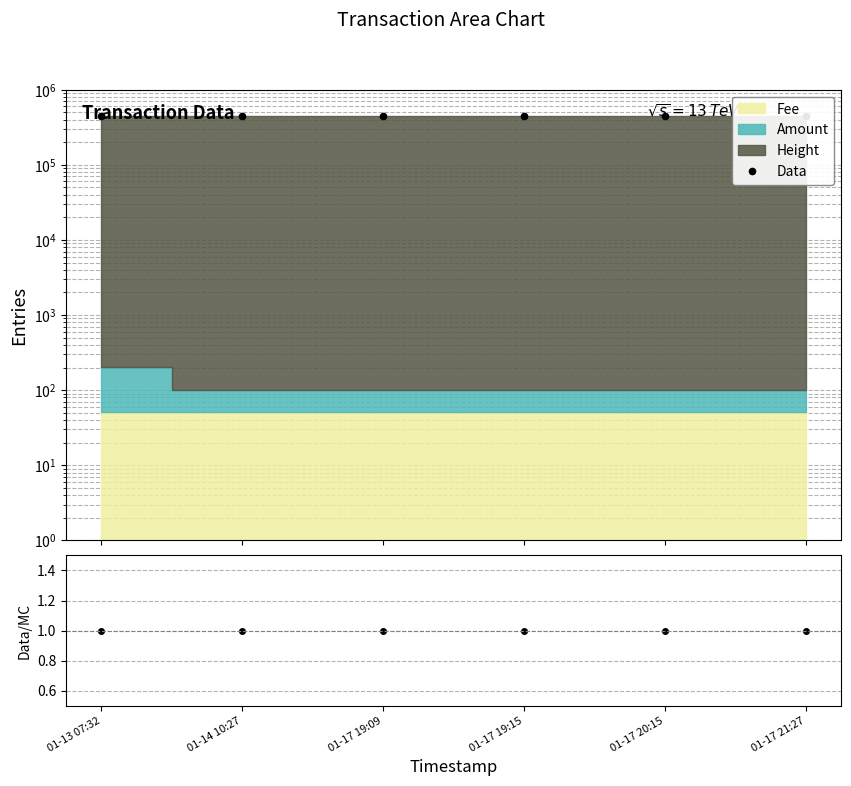

The Data/Height series shows 1.7 at 01-17 19:15. True or false?

False